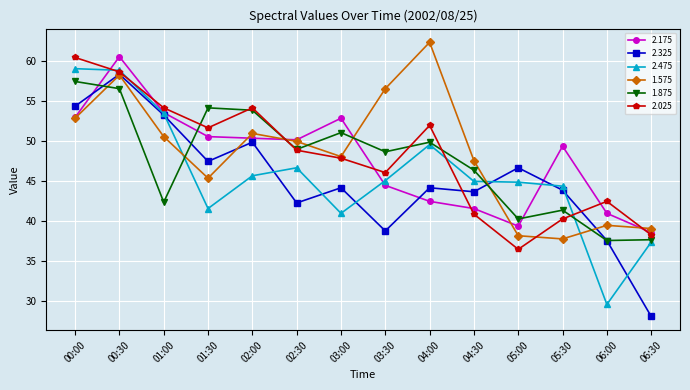

What is the smallest value displayed?

28.1